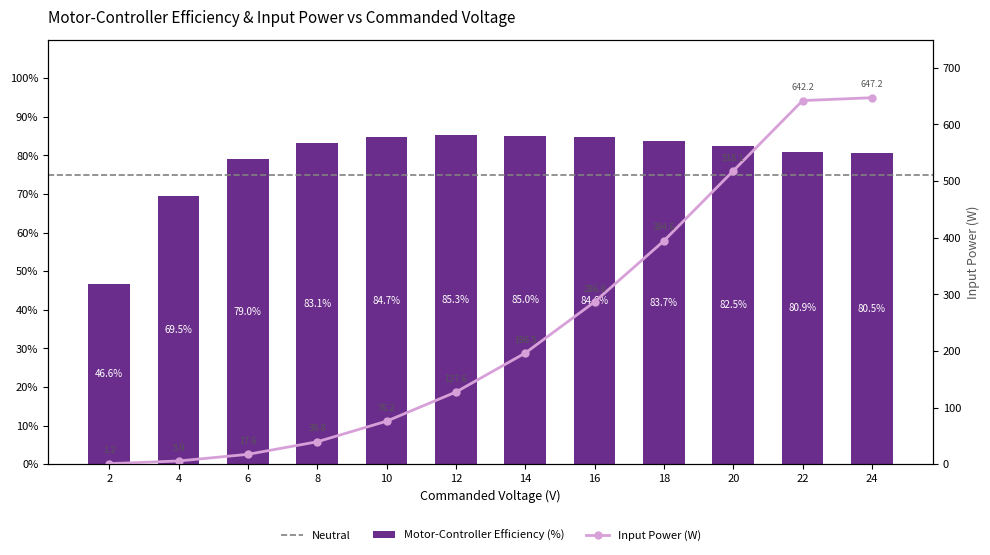

What is the difference between the Input Power (W) values at 10 and 16?

210.6